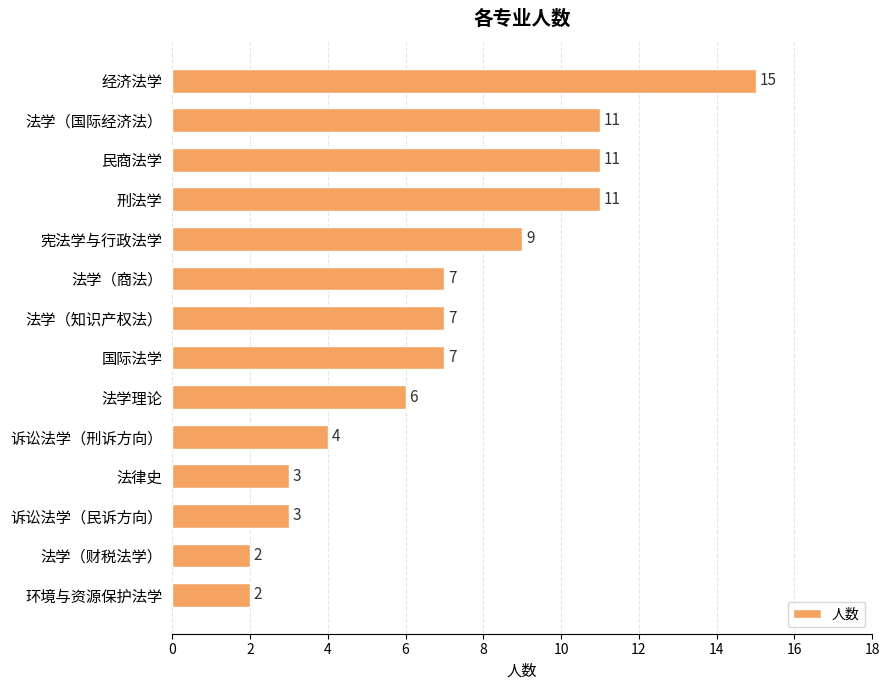

What is the average value?

7